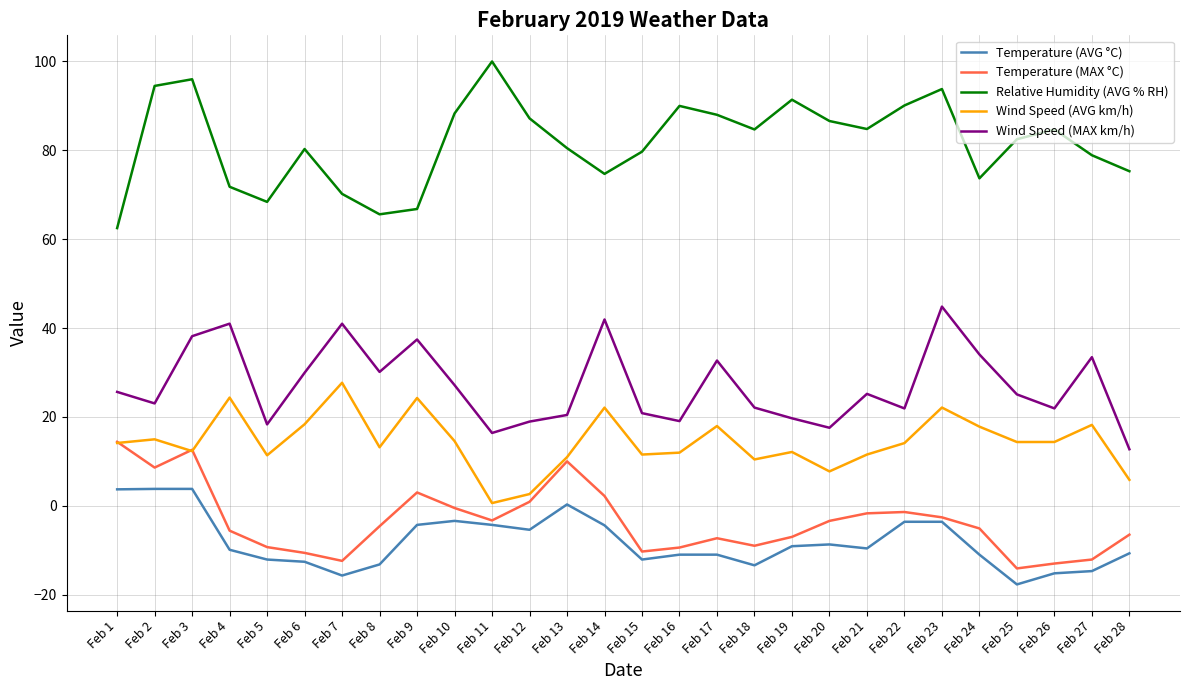

True or false: Wind Speed (MAX km/h) and Wind Speed (AVG km/h) cross at least once.

False